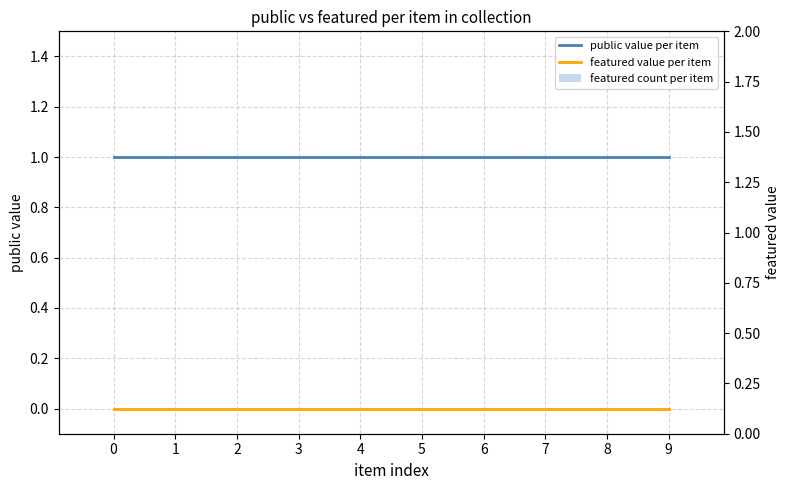

Which has a higher value, 4 or 9?

4